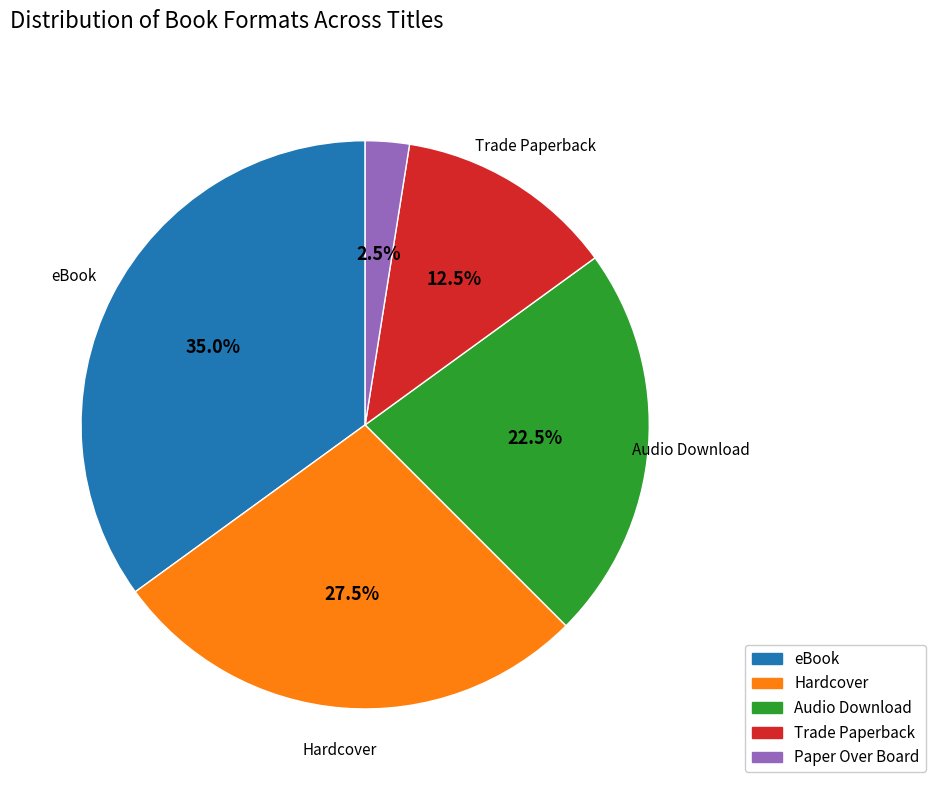

Is eBook the majority of the pie?

No